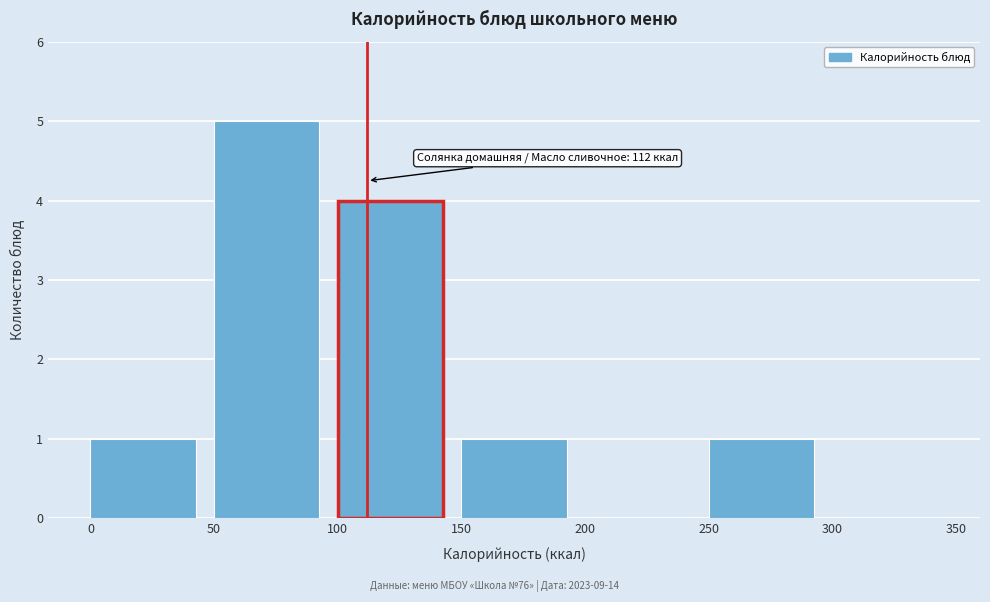

Which range on the x-axis has the tallest bar?

50 to 100